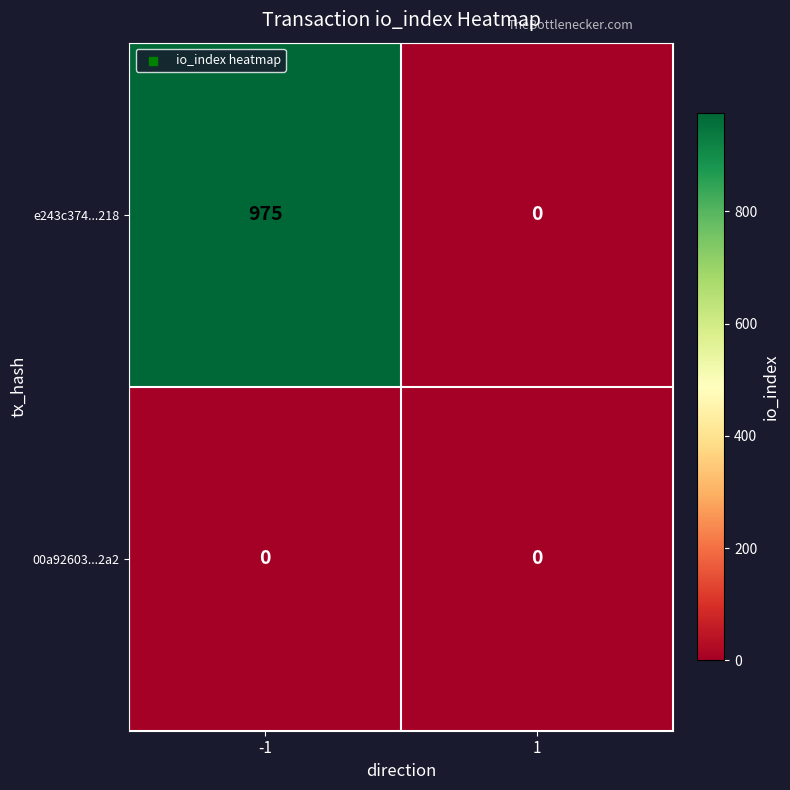

True or false: e243c374...218 has a value of 0 at 1.

True